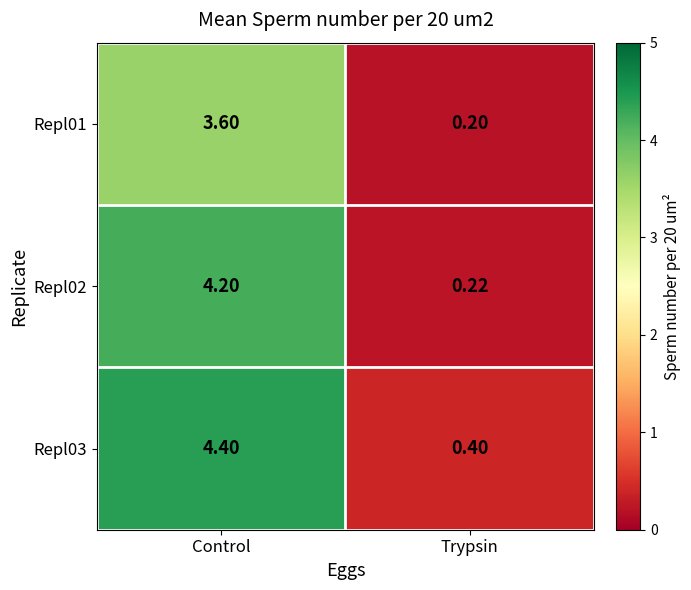

At which label does Repl01 first exceed 3?

Control